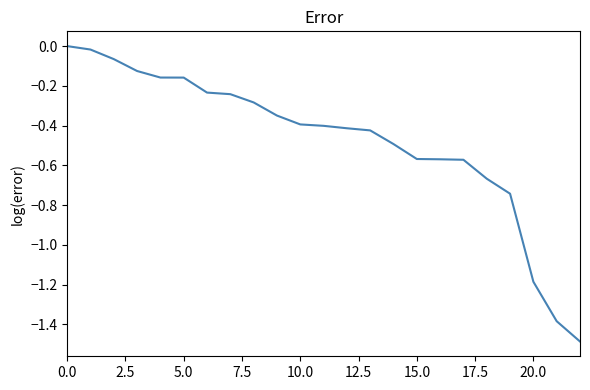

What is the smallest value displayed?

-1.5